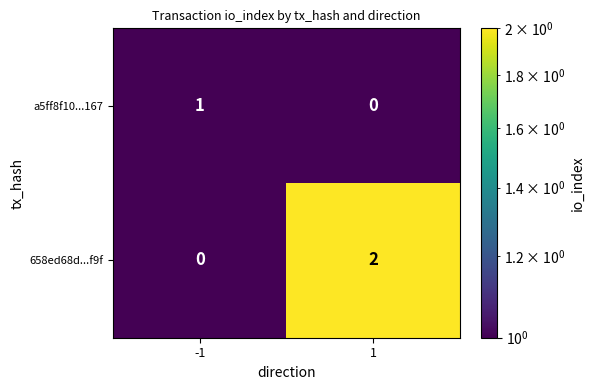

True or false: 658ed68d...f9f has a value of 2 at 1.

True